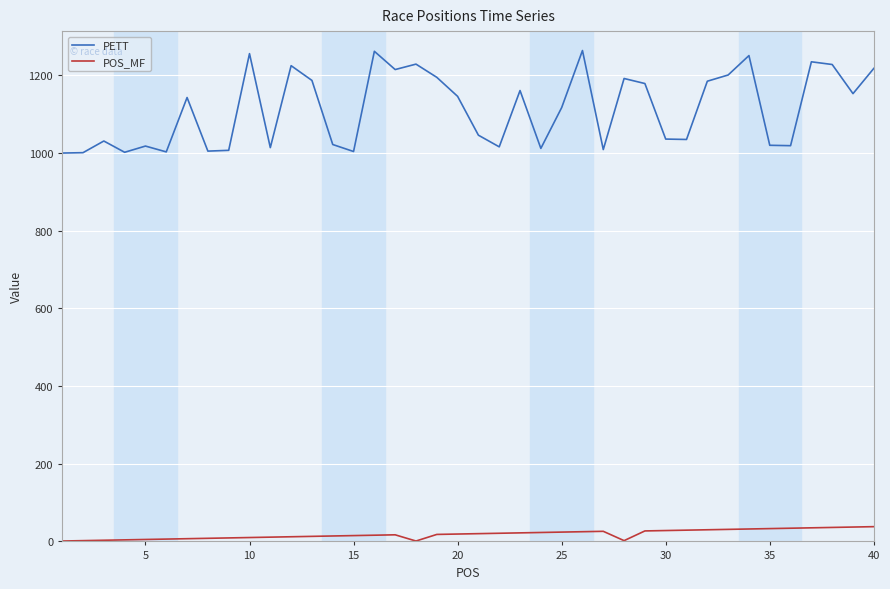

True or false: PETT and POS_MF intersect in this chart.

False